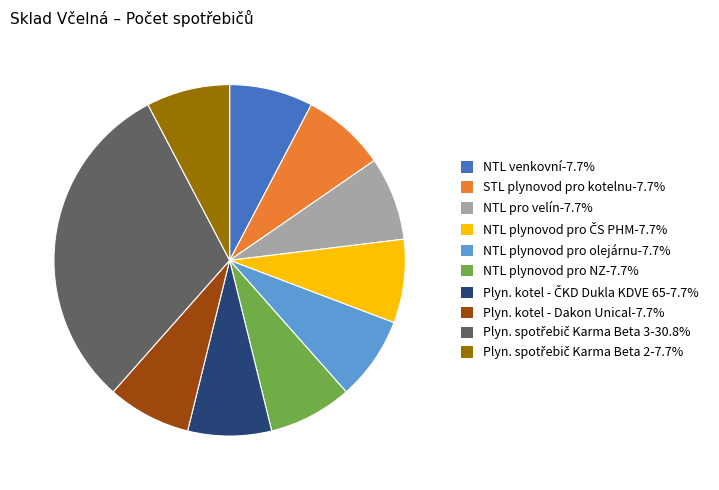

Does any single category account for the majority?

No